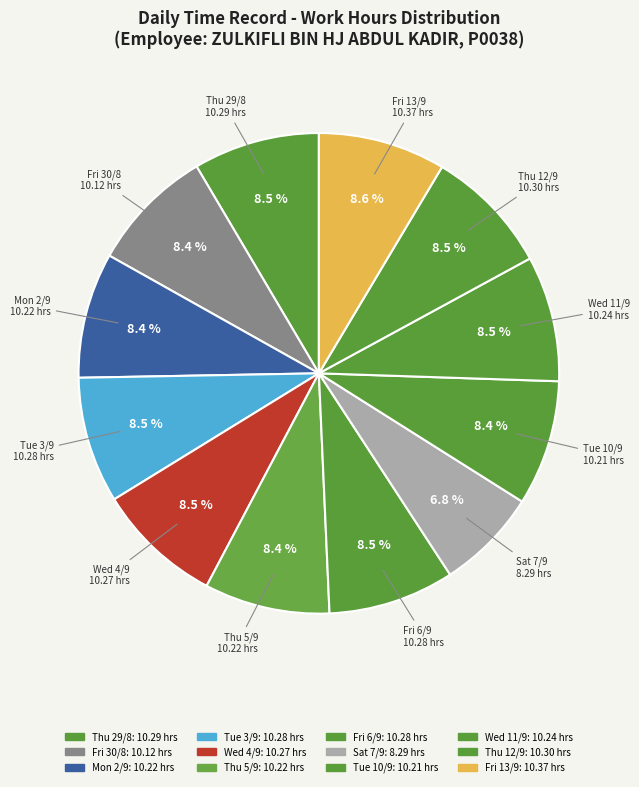

To the nearest percent, what is the combined percentage of Thu 5/9 and Tue 10/9?

17%